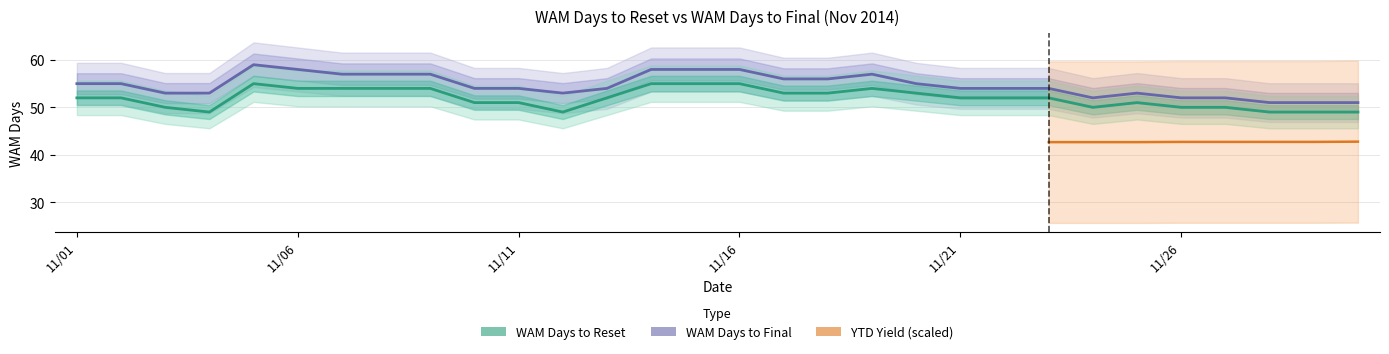

Rank the categories by WAM Days to Reset value from lowest to highest.

11/04, 11/12, 11/28, 11/29, 11/30, 11/03, 11/24, 11/26, 11/27, 11/10, 11/11, 11/25, 11/01, 11/02, 11/13, 11/21, 11/22, 11/23, 11/17, 11/18, 11/20, 11/06, 11/07, 11/08, 11/09, 11/19, 11/05, 11/14, 11/15, 11/16